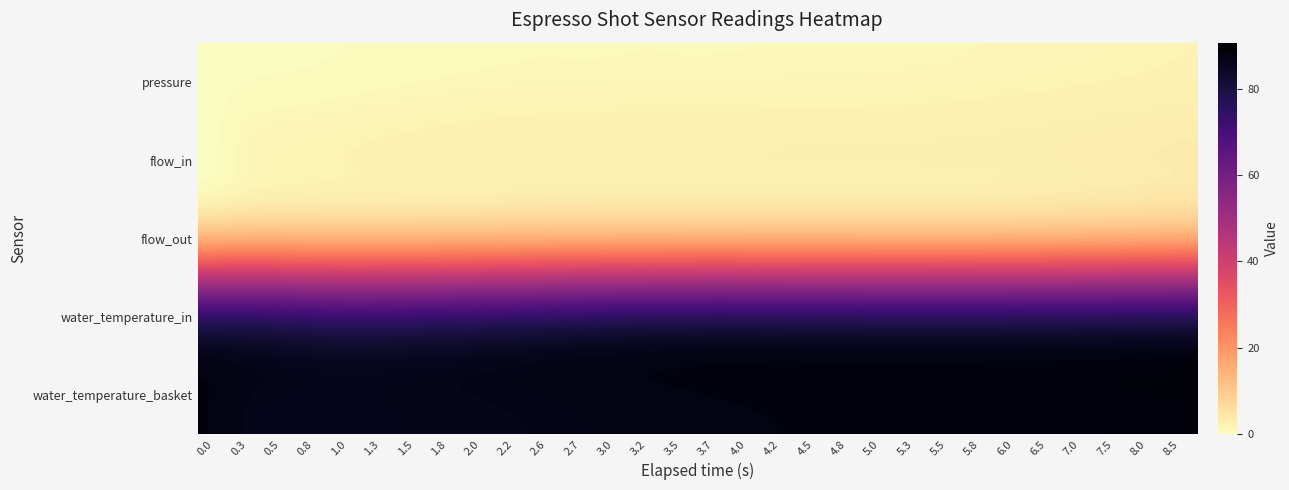

At which category is the sum across all series the highest?

8.5